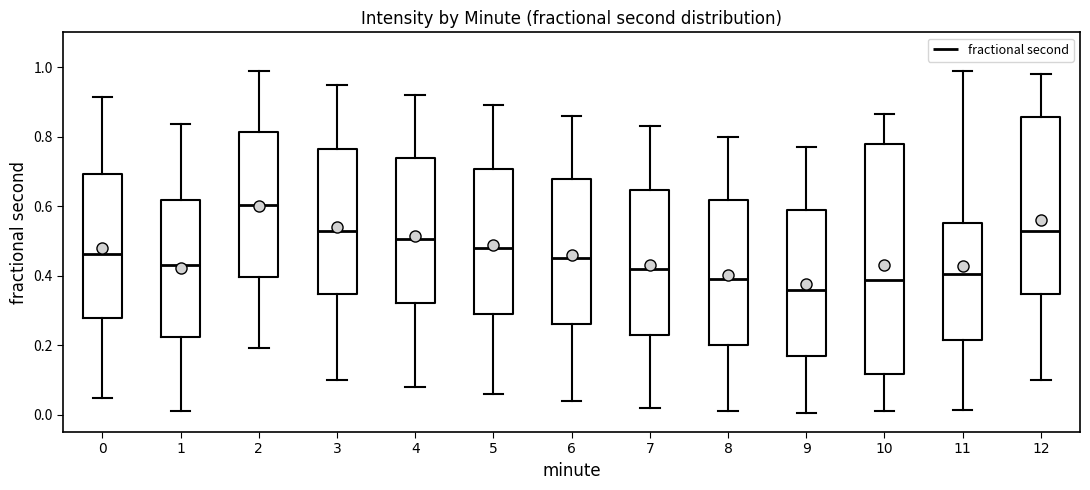

Which box is the tallest, from its lower edge to its upper edge?

10